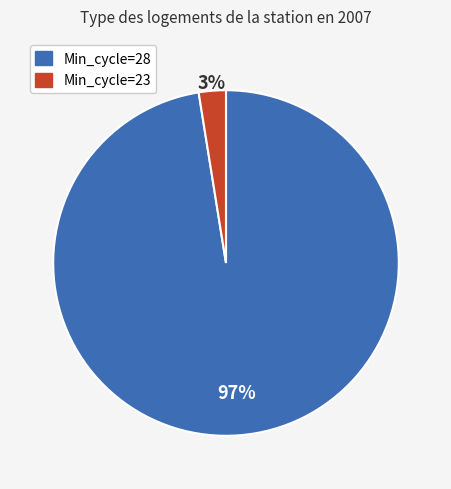

To the nearest percent, what is the average slice percentage?

50%